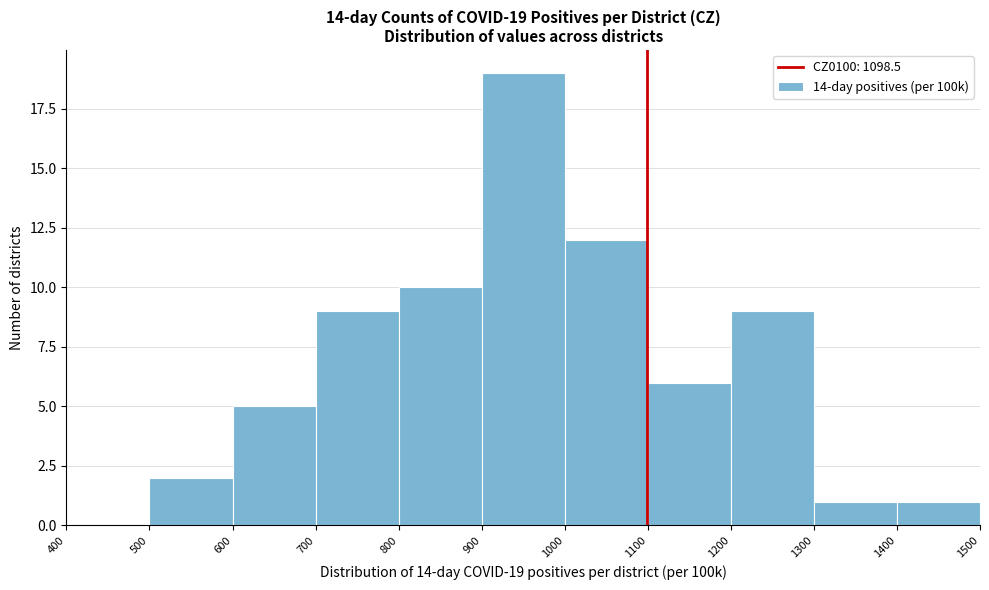

Over which range of the x-axis is the bar tallest?

900 to 1000